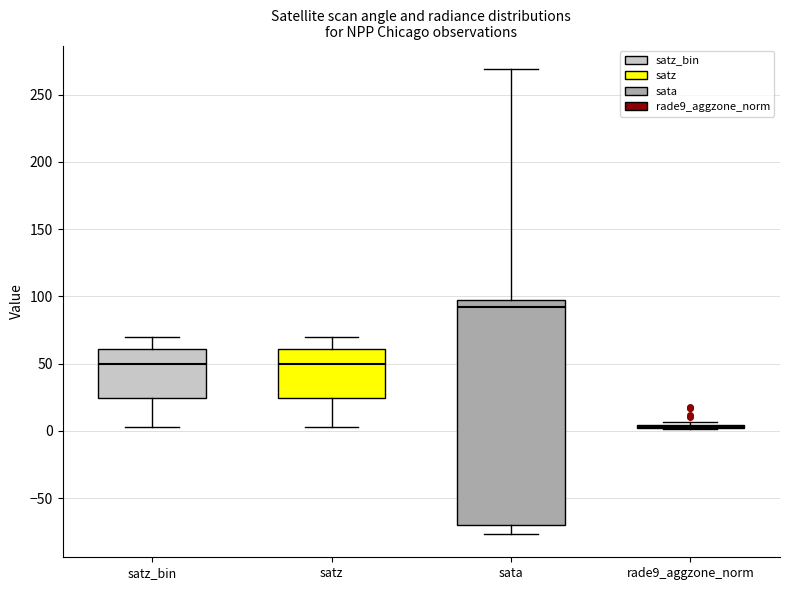

Reading left to right, transcribe this box plot: for each box, give where its median line is, the range the box spans, and where its two whiskers end, as read against the y-axis. The values are not printed on the chart, so give them approximately, as read against the axis.

satz_bin: median 50, box 25 to 60, whiskers 5 to 70
satz: median 50, box 25 to 60, whiskers 5 to 70
sata: median 90, box -70 to 95, whiskers -75 to 270
rade9_aggzone_norm: box collapsed to a line at 5, whiskers 0 to 5